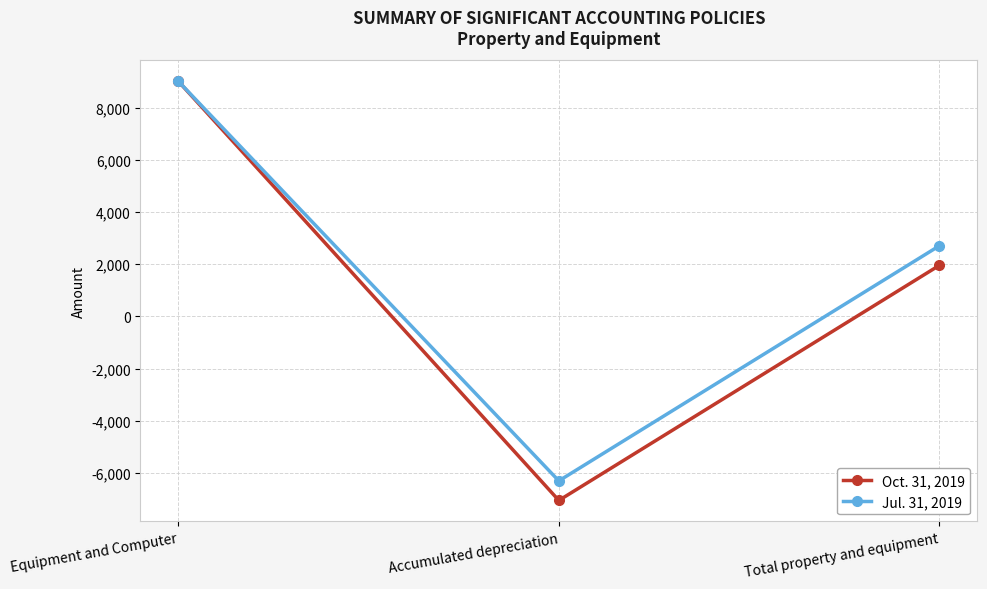

At which category is the sum across all series the highest?

Equipment and Computer